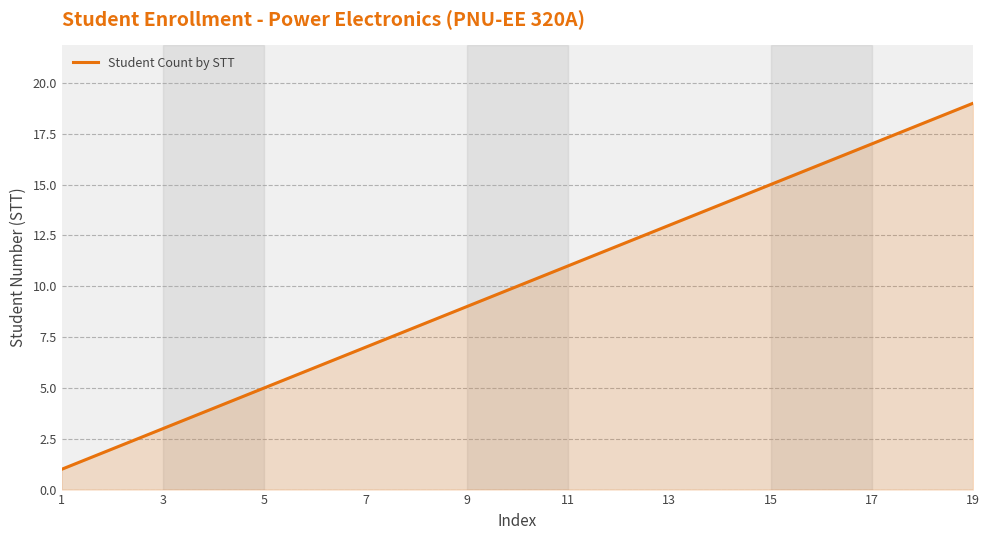

What is the greatest value displayed?

19